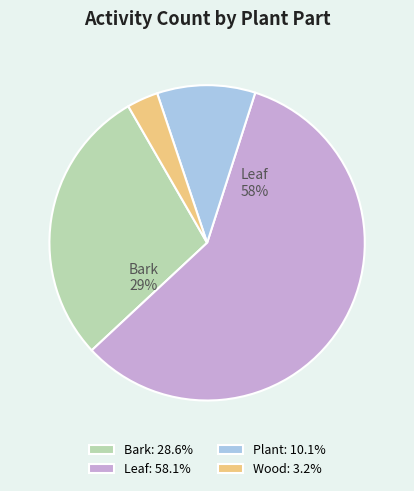

Combined, do Bark: 28.6% and Wood: 3.2% account for over 50%?

No